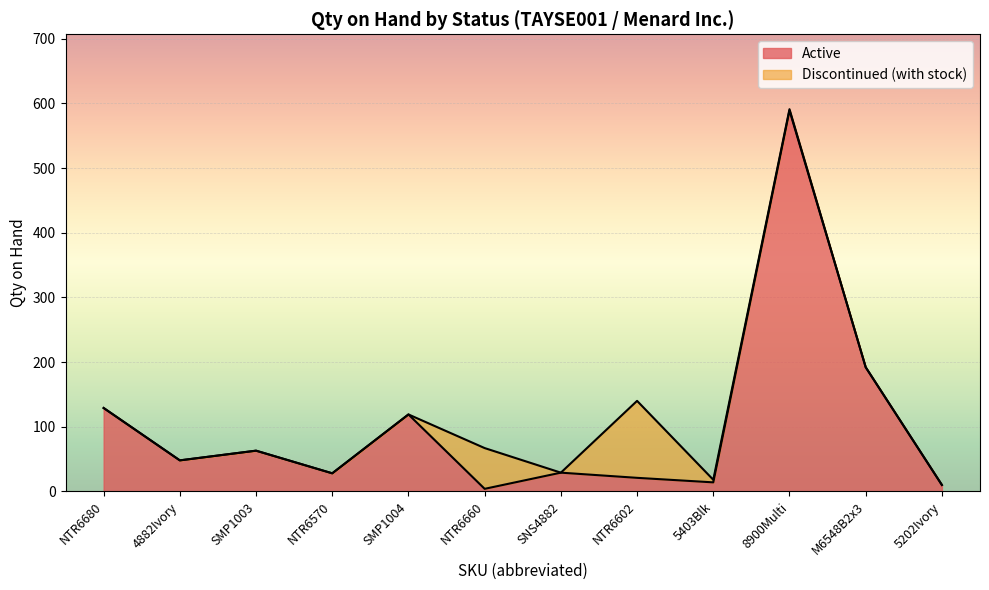

True or false: Active and Discontinued intersect in this chart.

False